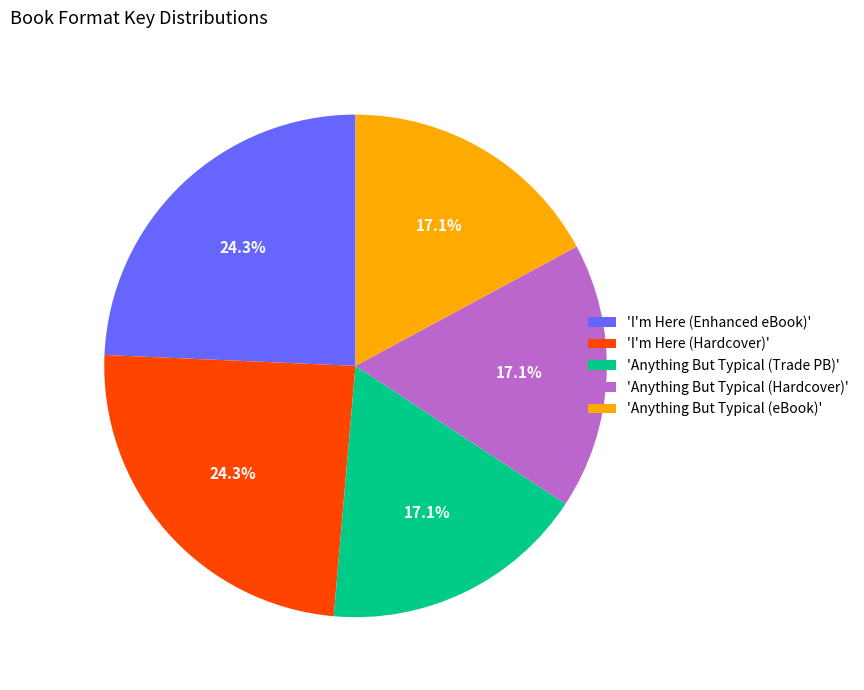

How much of the chart is everything except 'Anything But Typical (Hardcover)'?

82.9%